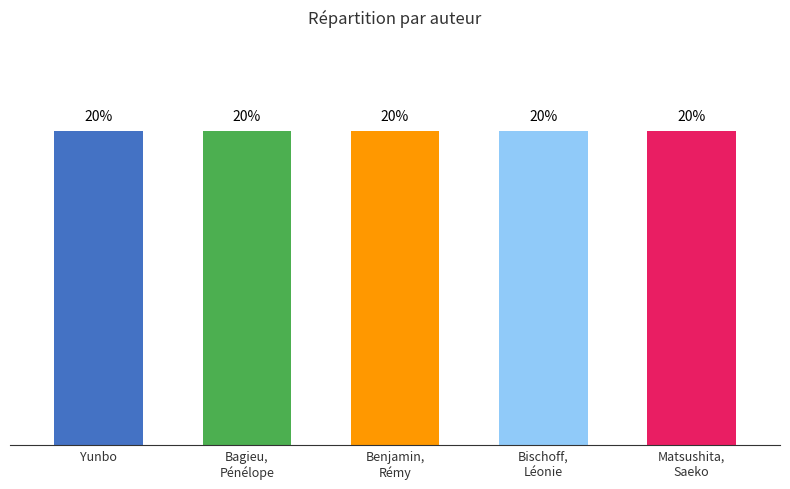

Rank the categories by value from lowest to highest.

Bagieu, Pénélope, Yunbo, Benjamin, Rémy, Bischoff, Léonie, Matsushita, Saeko